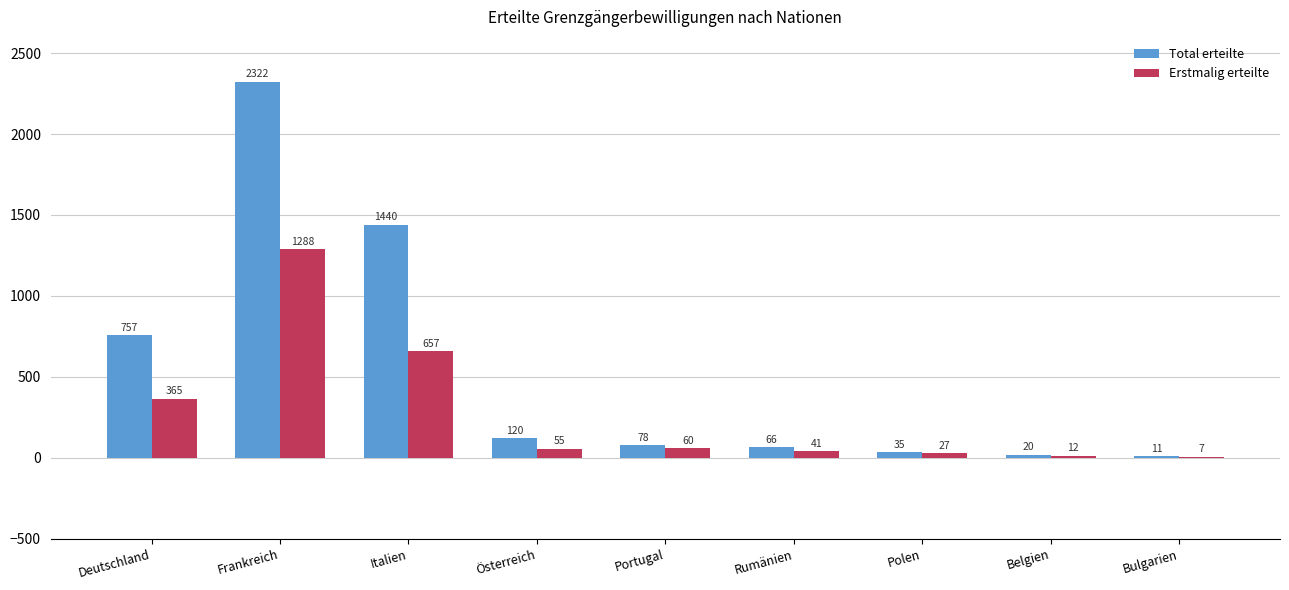

What is the difference between the Erstmalig erteilte values at Bulgarien and Frankreich?

1281